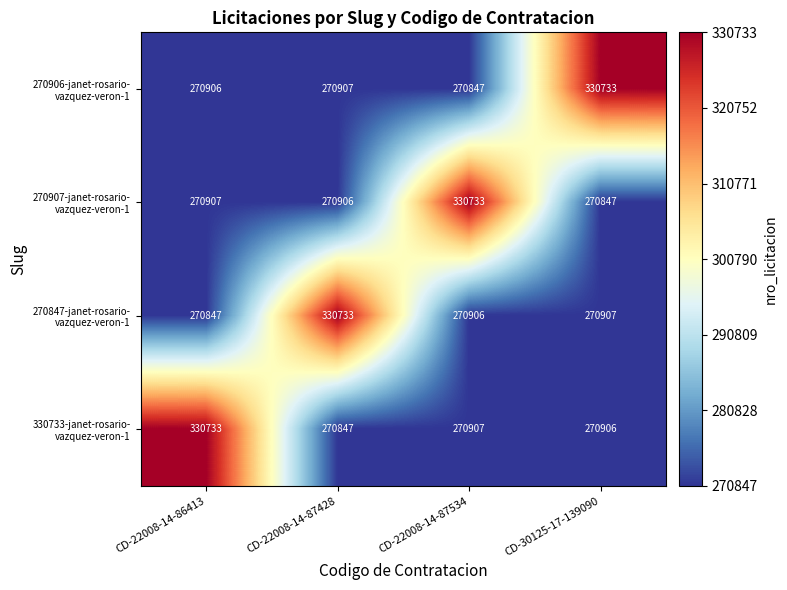

At how many categories does at least one series exceed 326746?

4